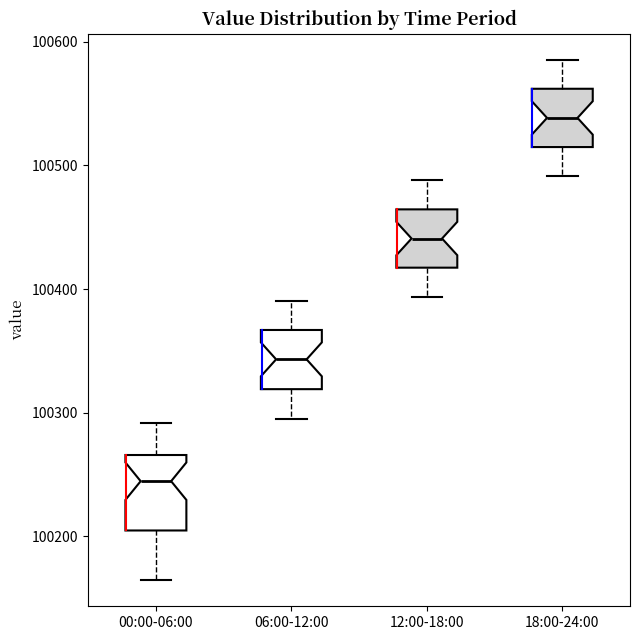

Reading left to right, read every box against the y-axis: the position of its median line, the range the box covers, and the ends of its whiskers. The values are not printed on the chart, so give them approximately, as read against the axis.

00:00-06:00: median 100240, box 100200 to 100270, whiskers 100160 to 100290
06:00-12:00: median 100340, box 100320 to 100370, whiskers 100300 to 100390
12:00-18:00: median 100440, box 100420 to 100460, whiskers 100390 to 100490
18:00-24:00: median 100540, box 100510 to 100560, whiskers 100490 to 100590